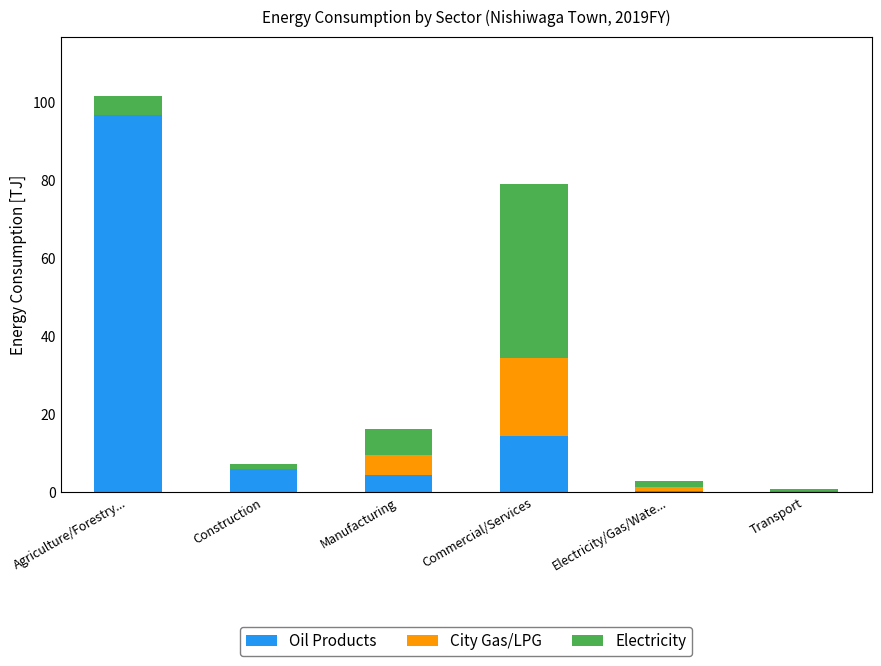

Where is Oil Products nearest to the value 48?

Commercial/Services